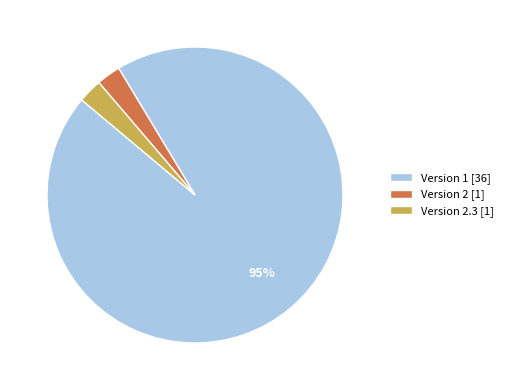

Approximately how many times larger is the value at Version 2.3 [1] compared to Version 2 [1]?

1.0